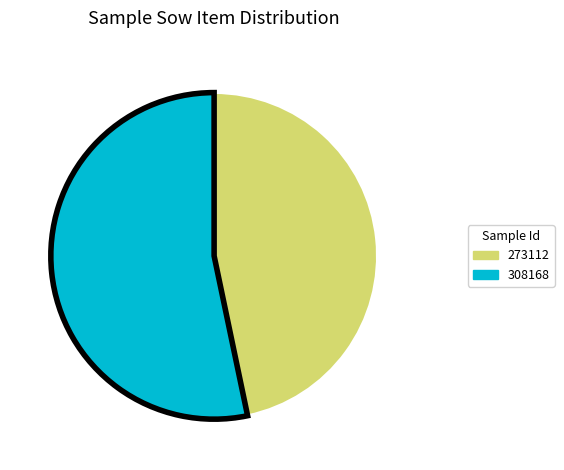

Count the number of slices in the pie.

2